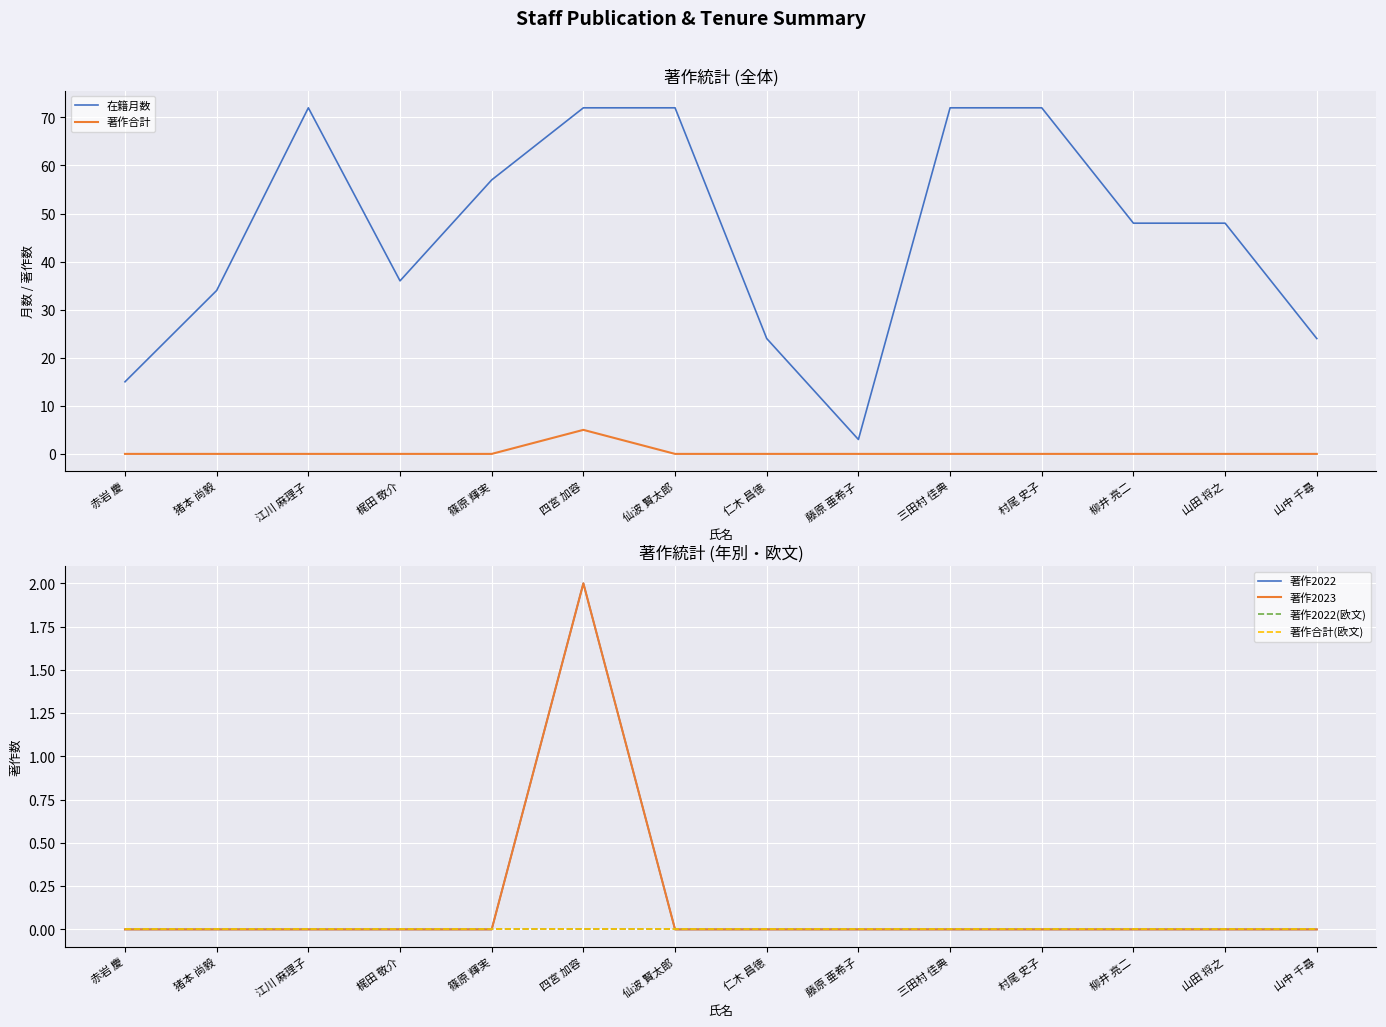

What is the label of the 5th point from the right?

三田村 佳典